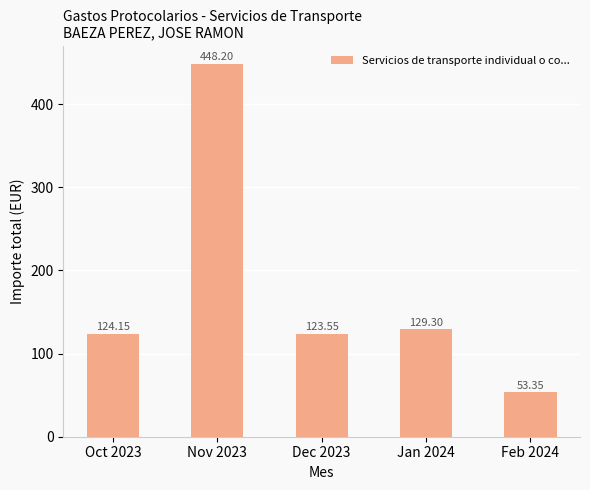

List the labels in order of value, largest first.

Nov 2023, Jan 2024, Oct 2023, Dec 2023, Feb 2024